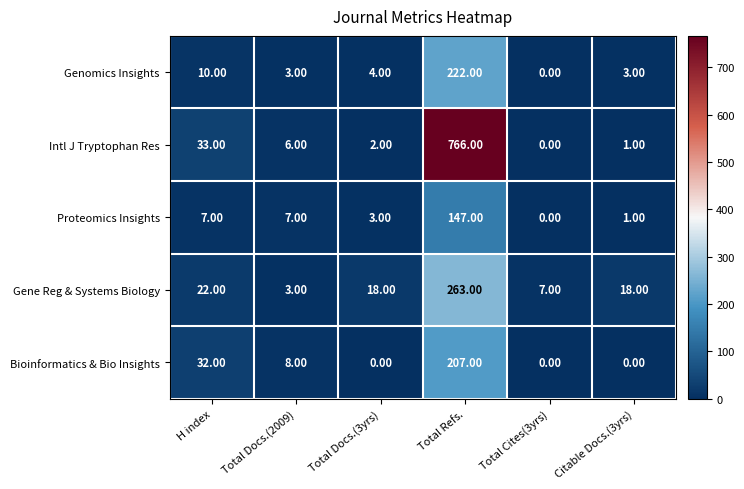

At Total Refs., list the series in order from smallest to largest.

Proteomics Insights, Bioinformatics & Bio Insights, Genomics Insights, Gene Reg & Systems Biology, Intl J Tryptophan Res